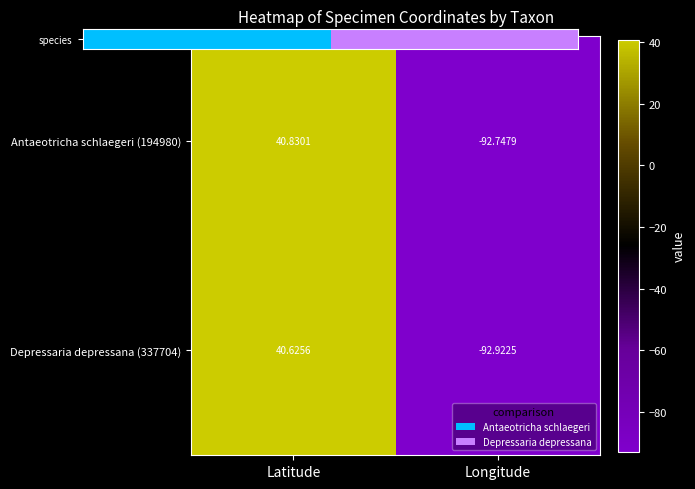

List the series in order of their overall mean, lowest first.

Depressaria depressana (337704), Antaeotricha schlaegeri (194980)